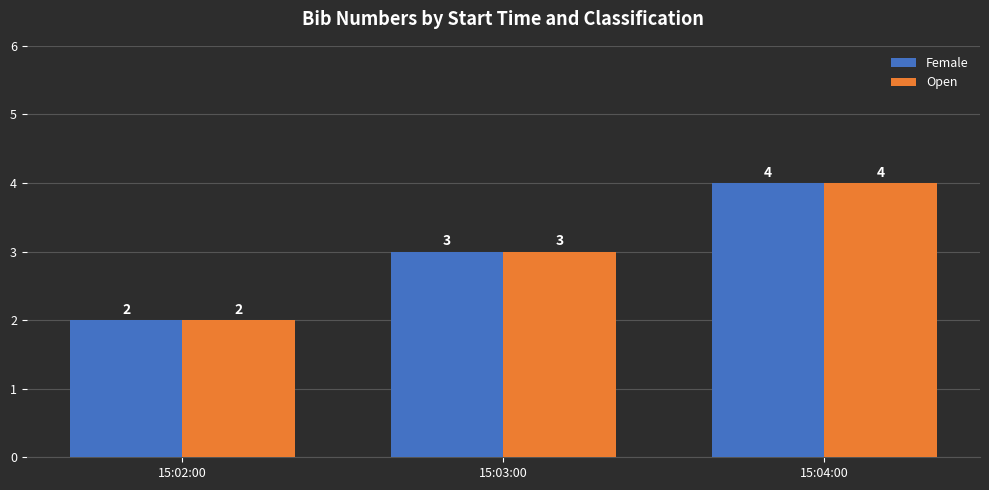

What is the label of the 1st bar from the left?

15:02:00